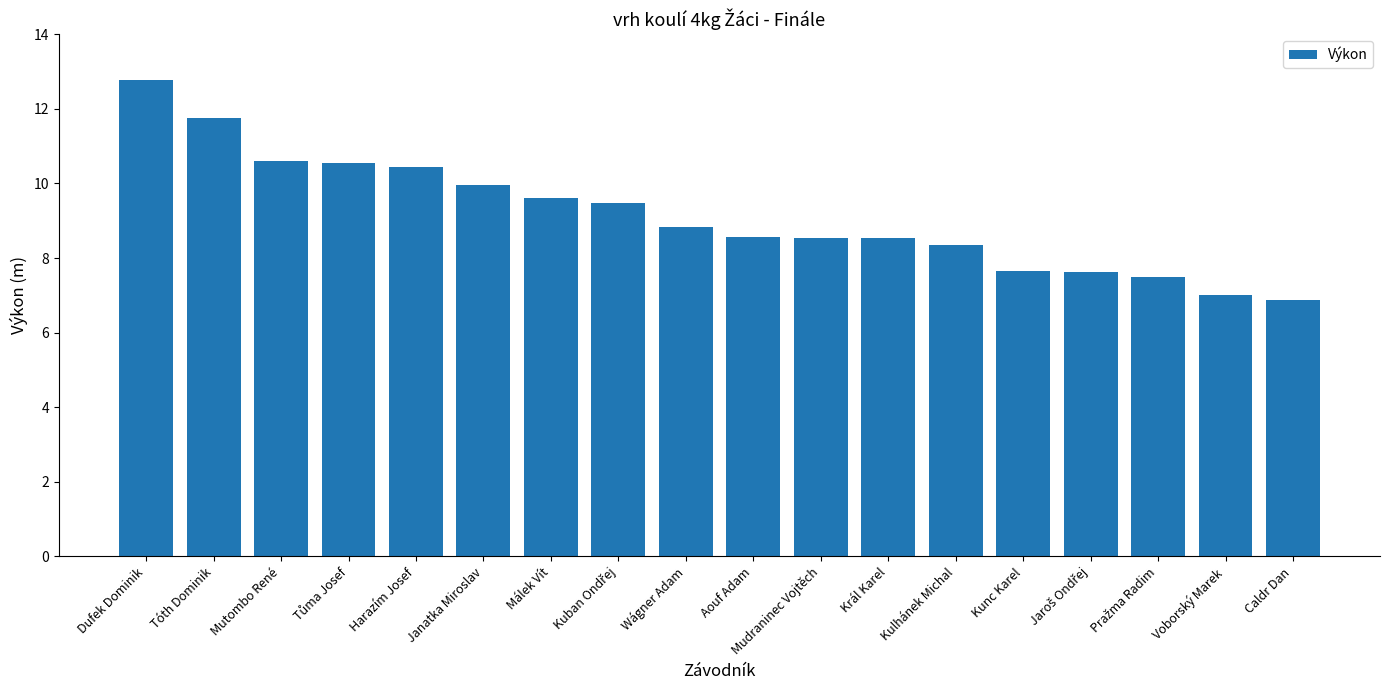

Where does the data first go above 8?

Dufek Dominik